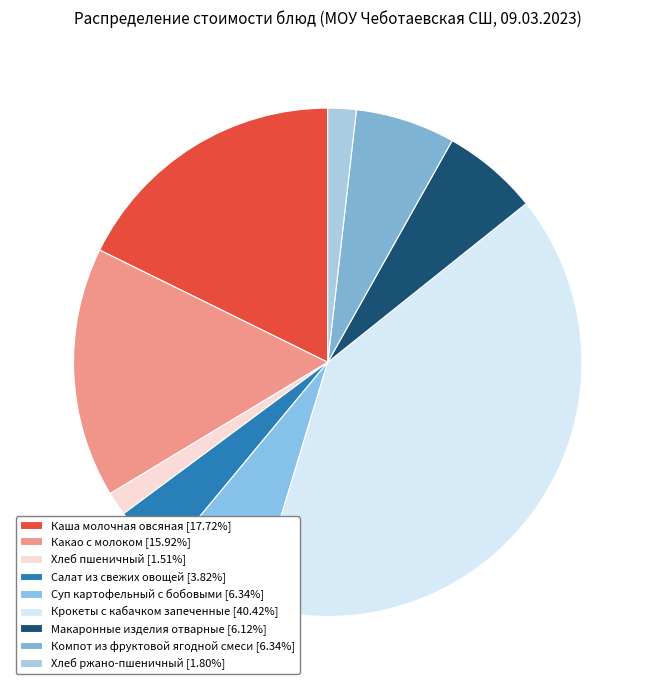

How many slices are in this pie chart?

9